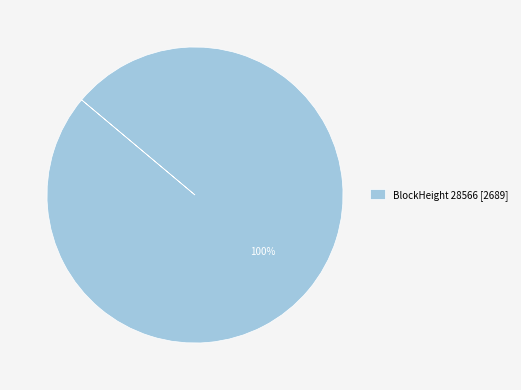

The BlockHeight 28566 [2689] slice represents 100% of the pie. True or false?

True